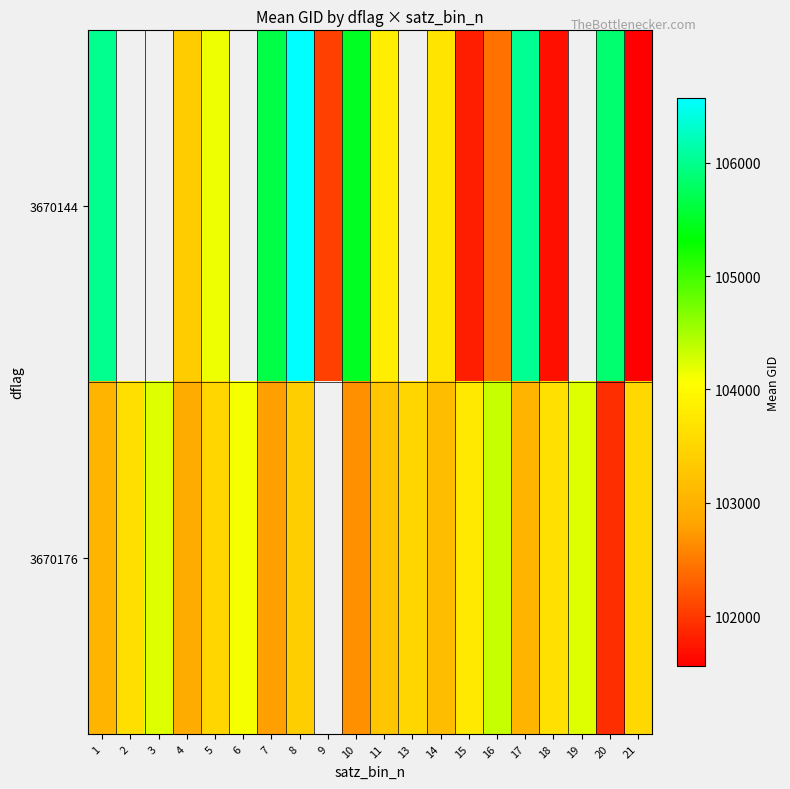

List the labels in order of 3670176 value, largest first.

9, 16, 19, 3, 6, 15, 18, 2, 21, 5, 13, 8, 11, 14, 17, 1, 4, 7, 10, 20